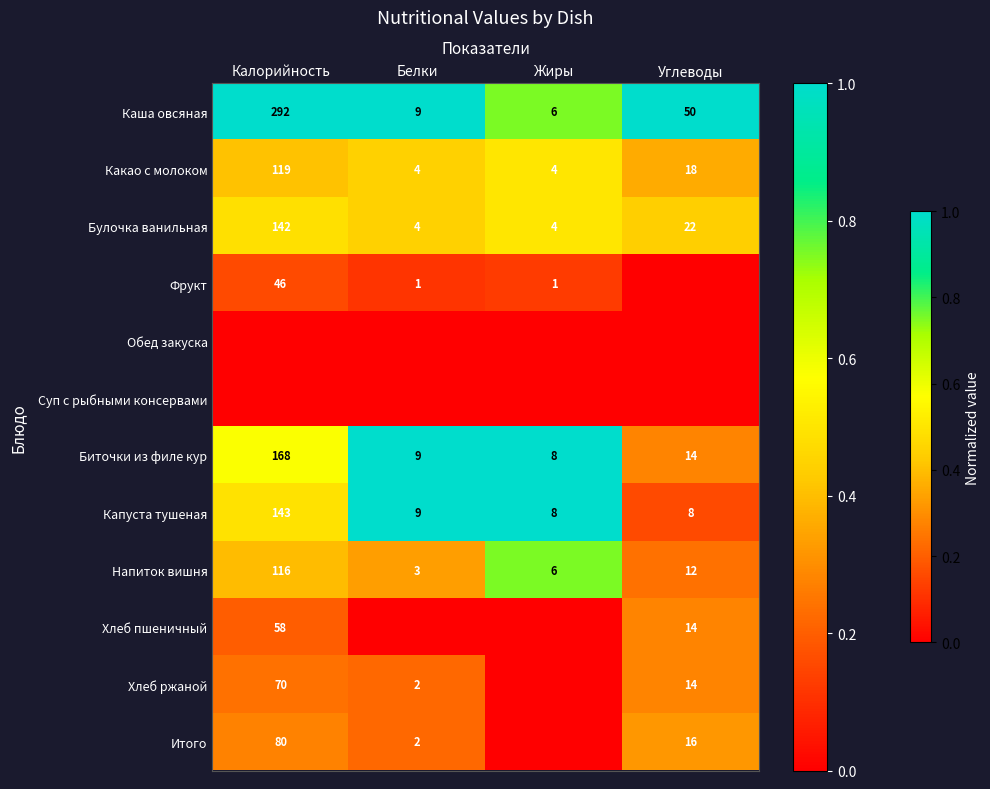

At how many categories does at least one series exceed 0?

4